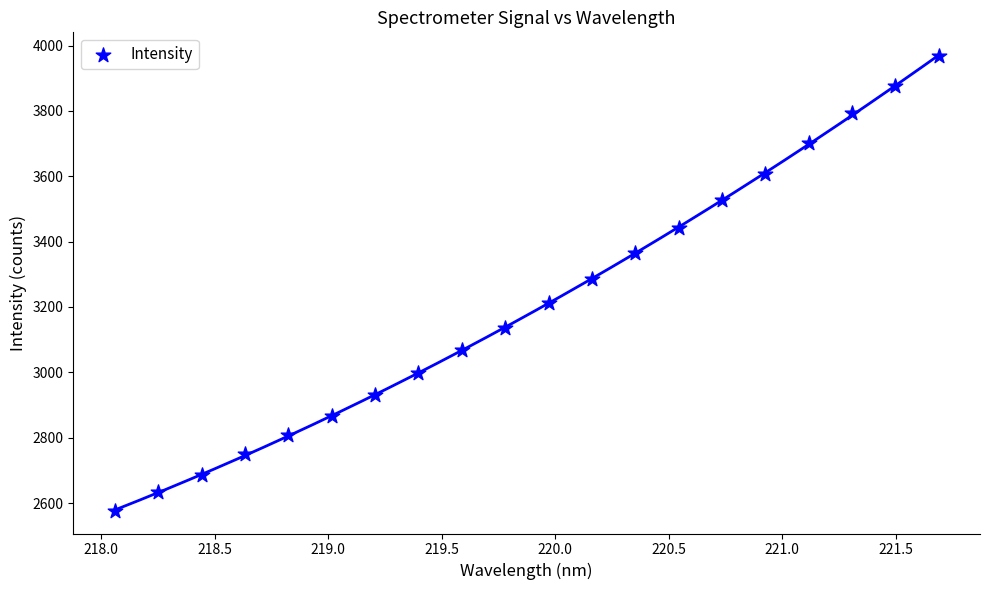

What is the range of Y values (max minus min)?

1390.3